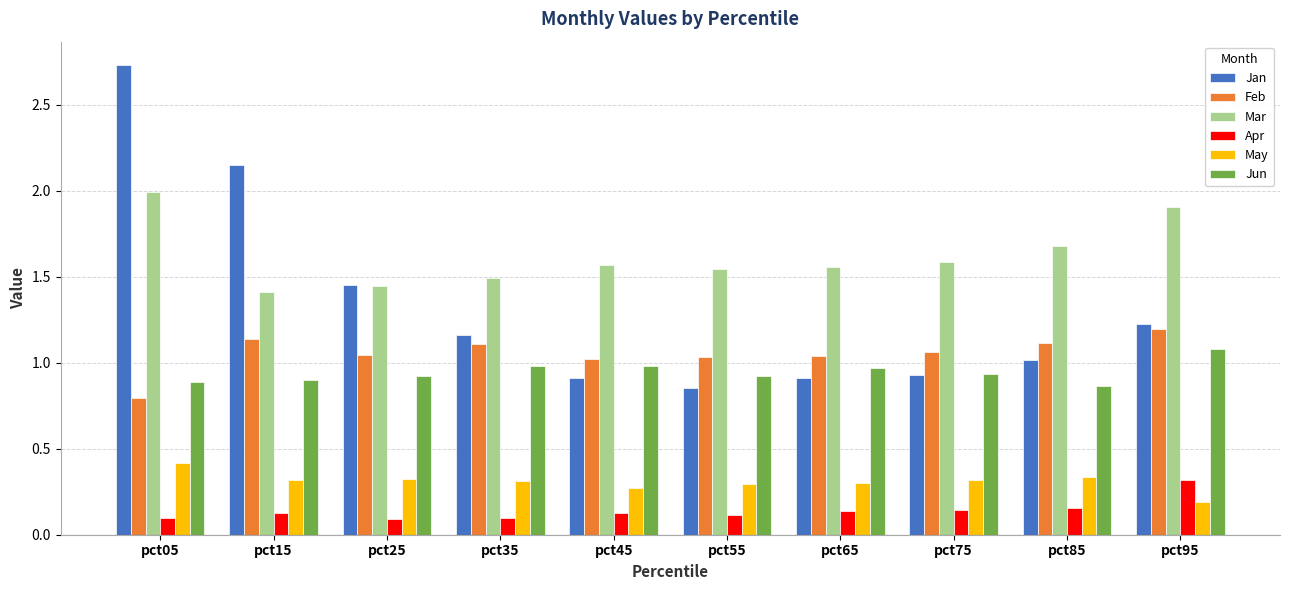

Which series has the largest range (max minus min)?

Jan